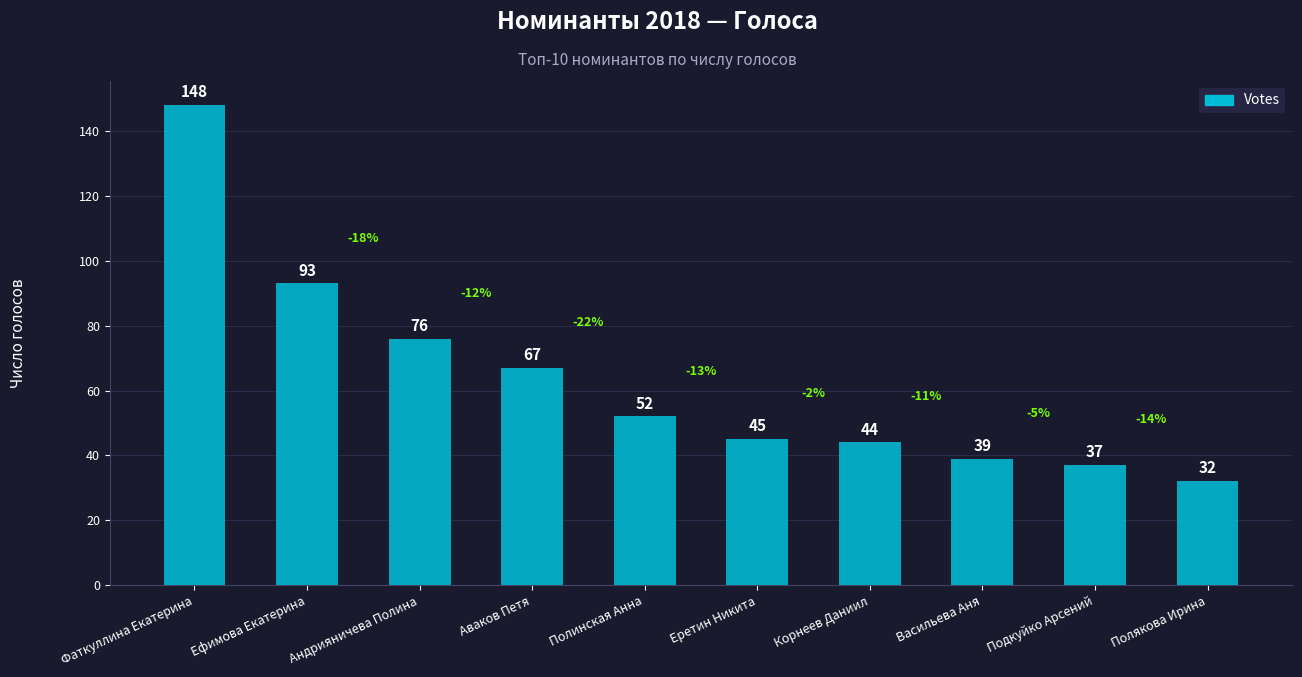

What position from the right is Полякова Ирина?

1